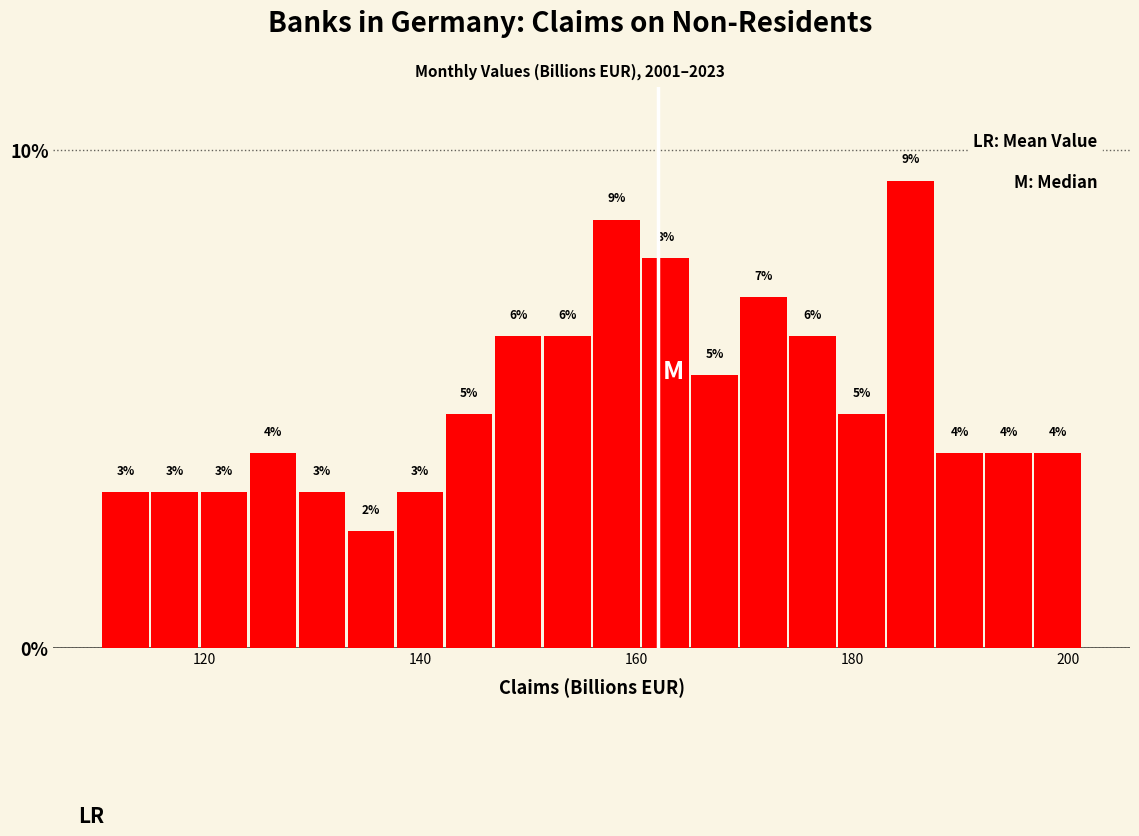

Read against the x-axis, roughly where is the centre of the tallest bar?

186